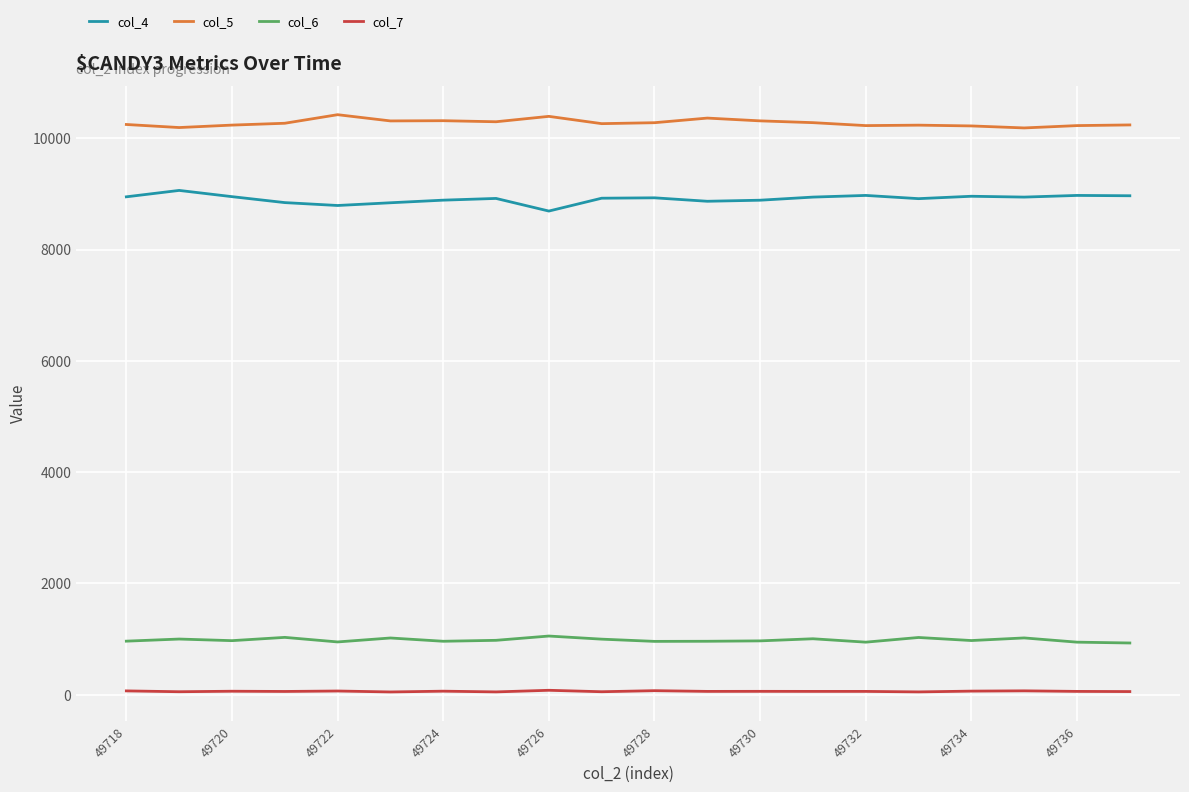

Which series has the largest total across all categories?

col_5